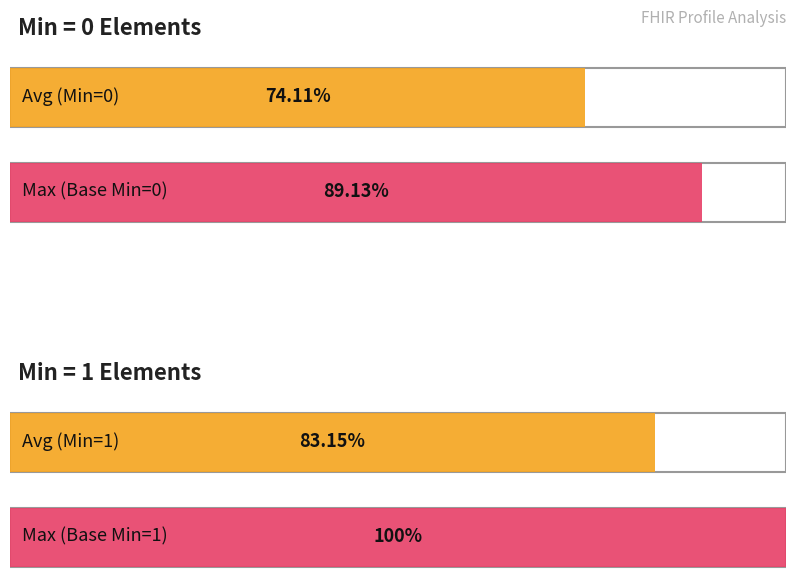

How many bars are there in each group?

2